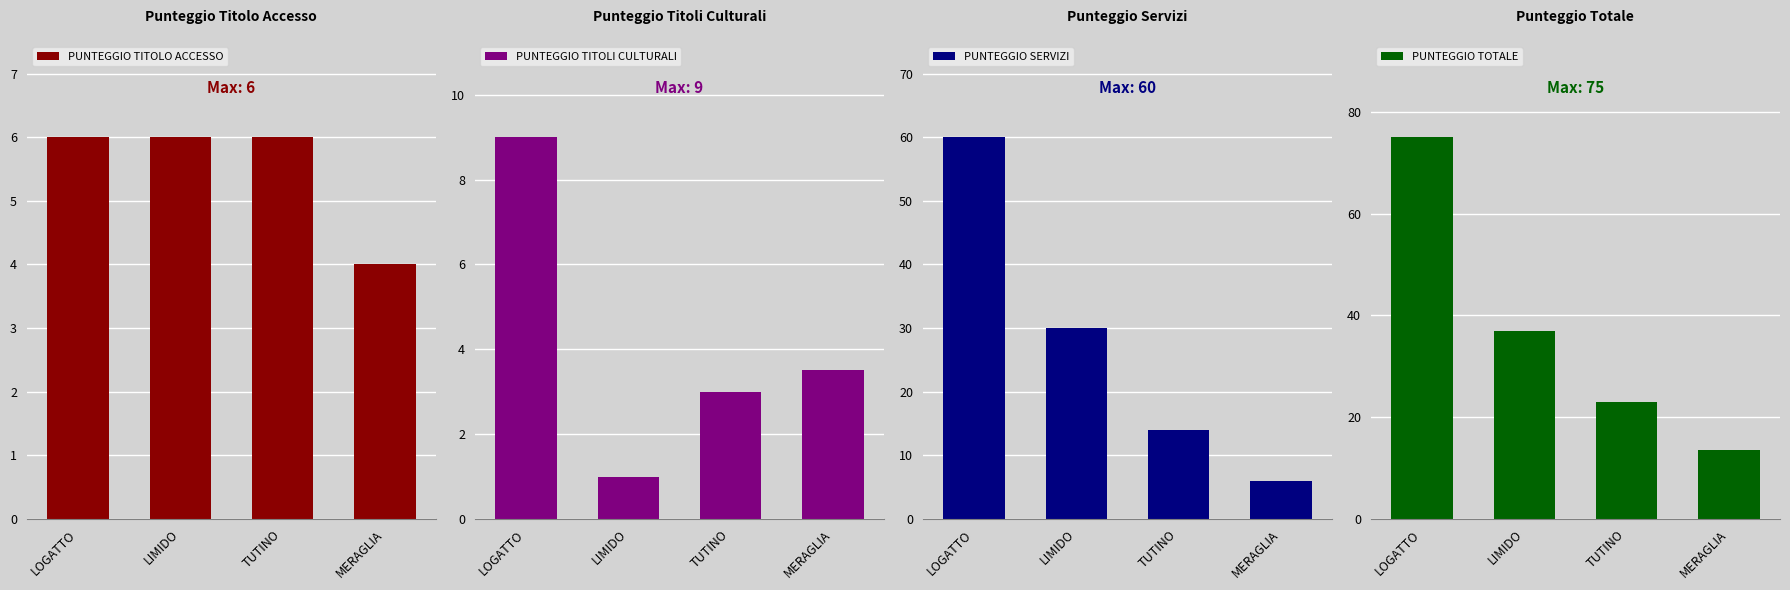

How many values in the PUNTEGGIO TITOLI CULTURALI series exceed 3?

2